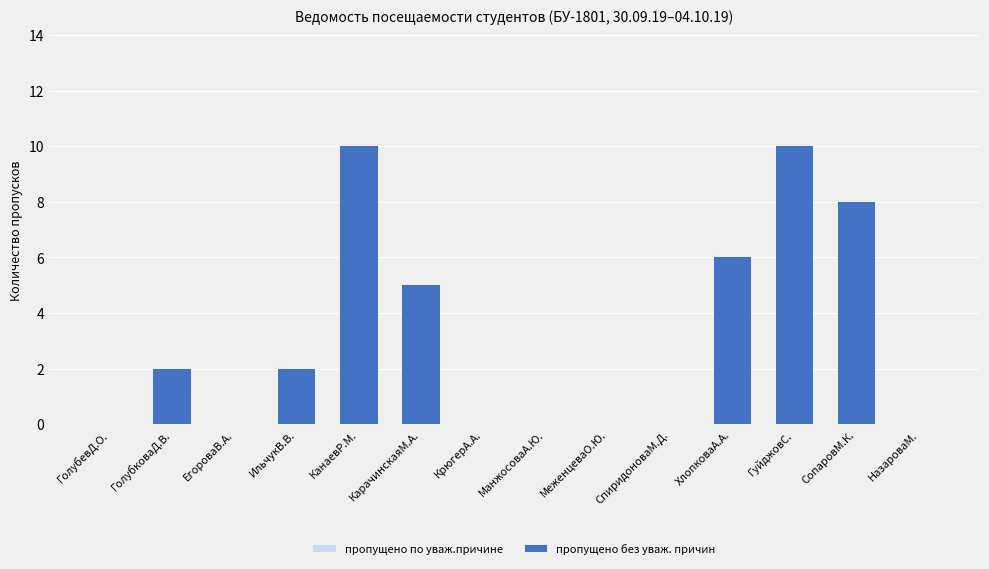

What is the greatest value displayed?

10